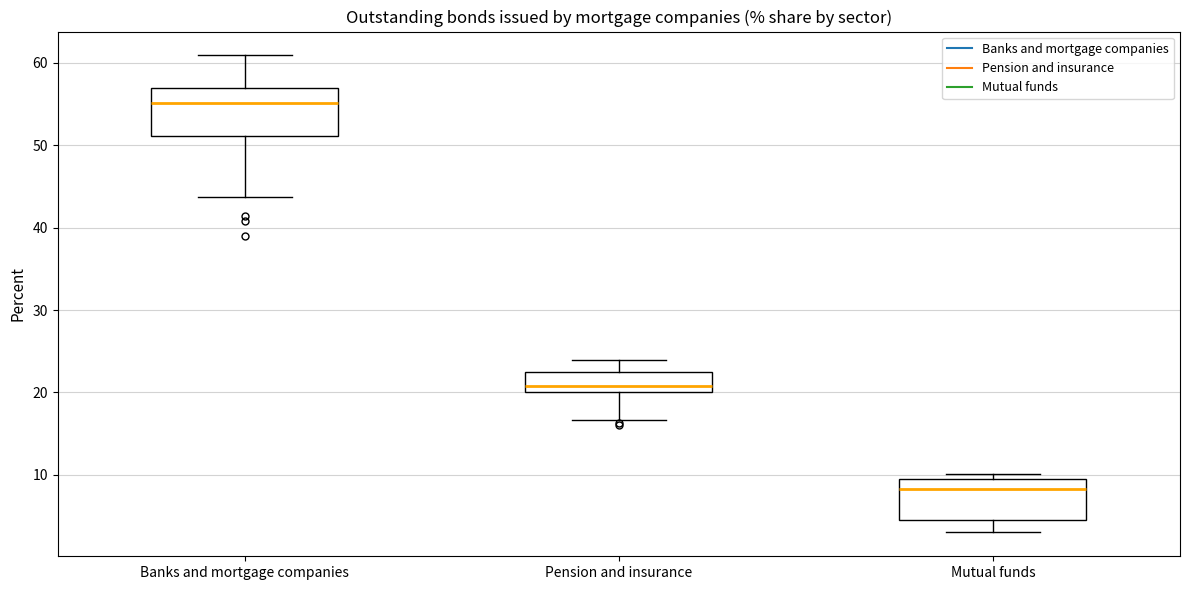

Where does the upper whisker of the box for Banks and mortgage companies end on the y-axis? The values are not printed on the chart, so give them approximately, as read against the axis.

61